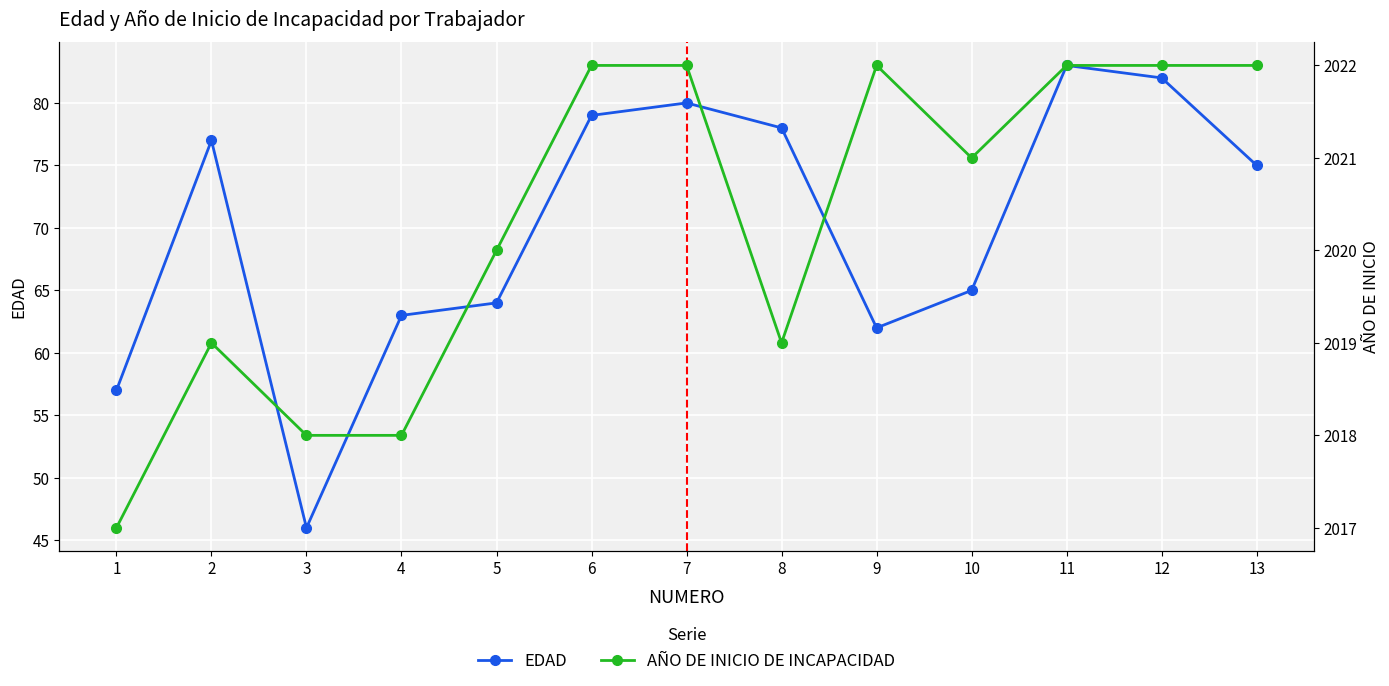

The value of EDAD at 7 is 80. True or false?

True